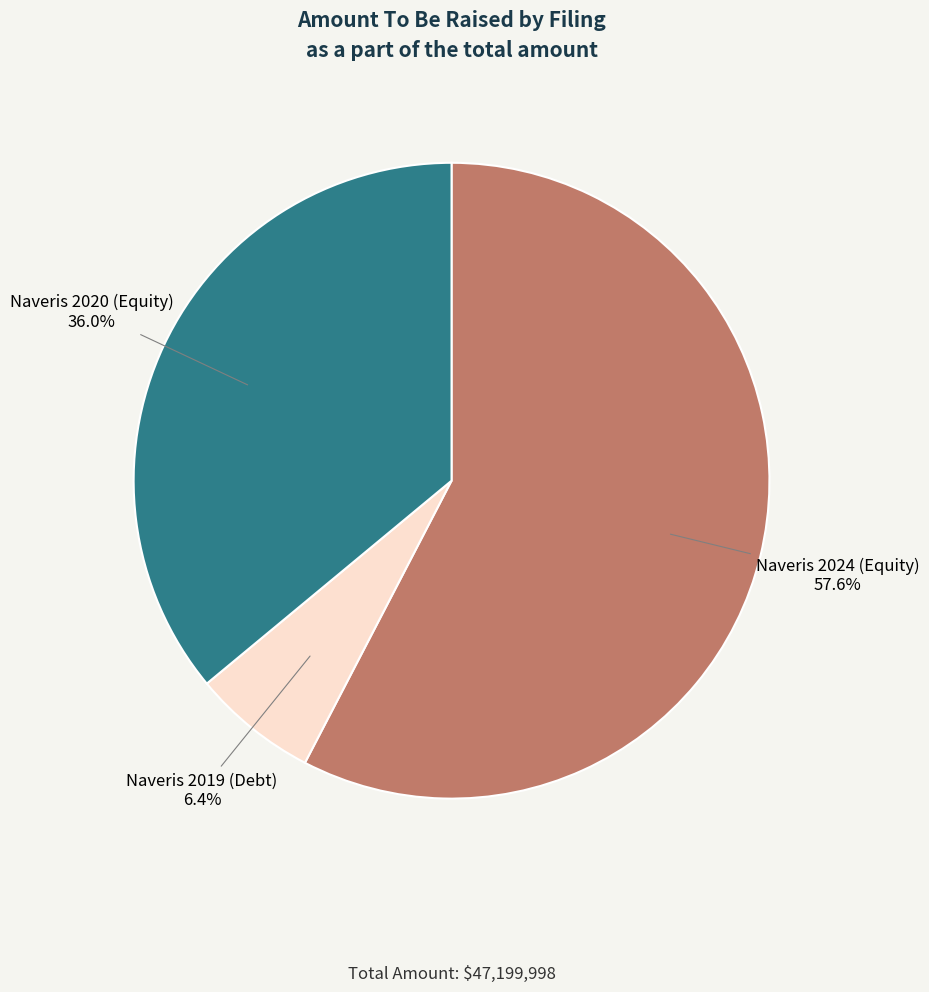

Is there a majority slice in this chart?

Yes